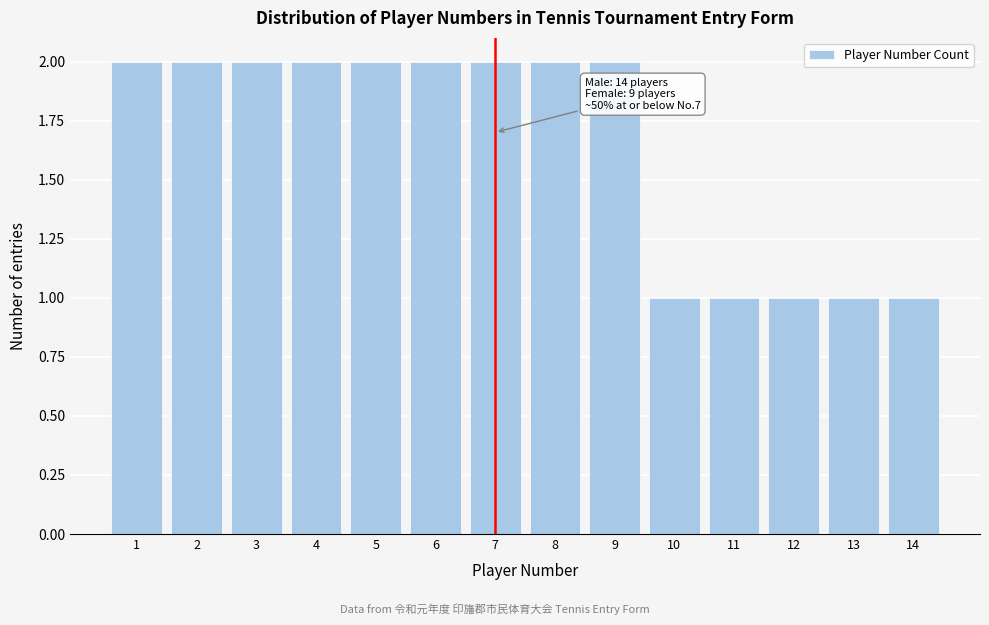

Reading left to right, extract all data points from this chart.

1=2	2=2	3=2	4=2	5=2	6=2	7=2	8=2	9=2	10=1	11=1	12=1	13=1	14=1